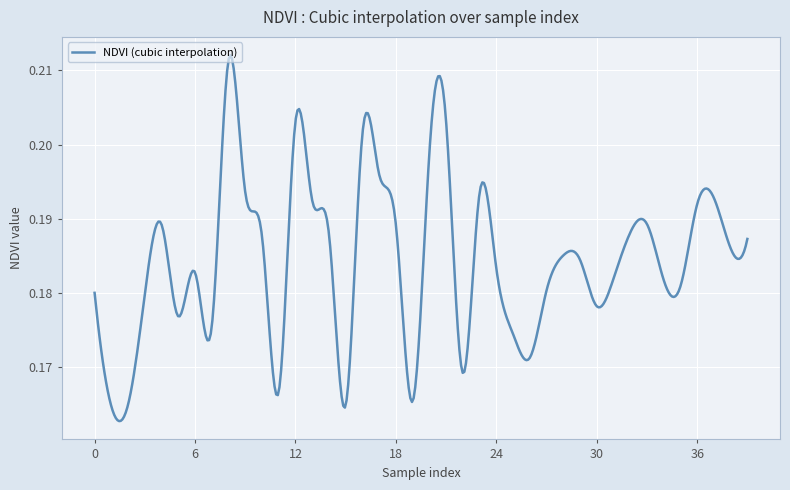

How many series are shown in this chart?

1